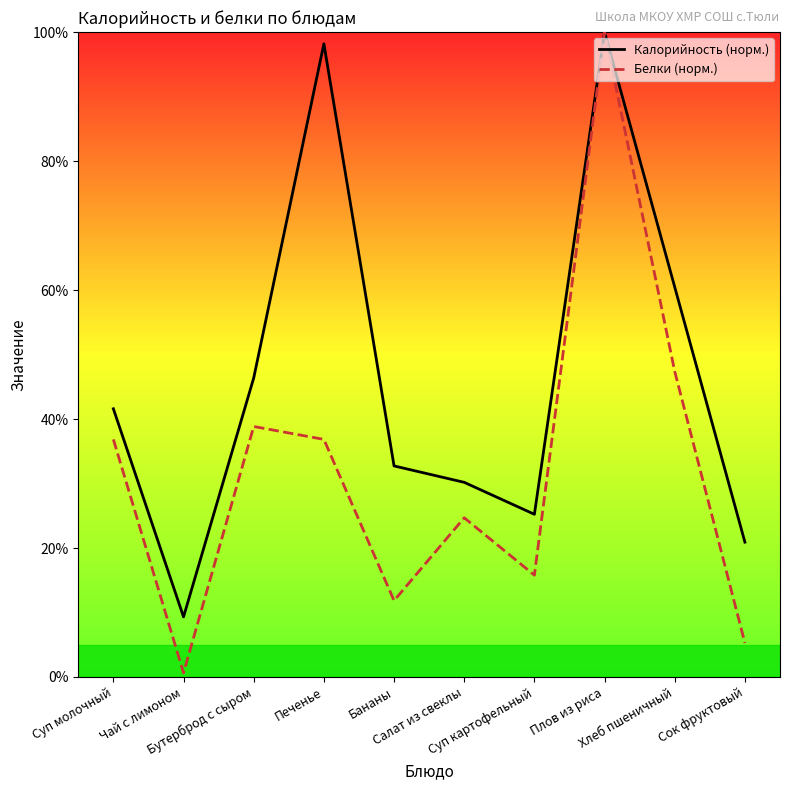

True or false: Калорийность (норм.) and Белки (норм.) intersect in this chart.

False